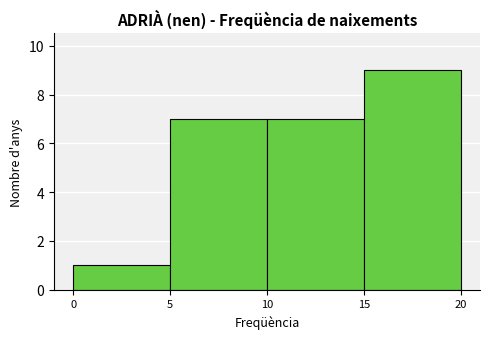

Reading left to right, transcribe this chart: for each bar, give the range it covers on the x-axis and its height. The values are not printed on the chart, so give them approximately, as read against the axis.

0 to 5: 1
5 to 10: 7
10 to 15: 7
15 to 20: 9